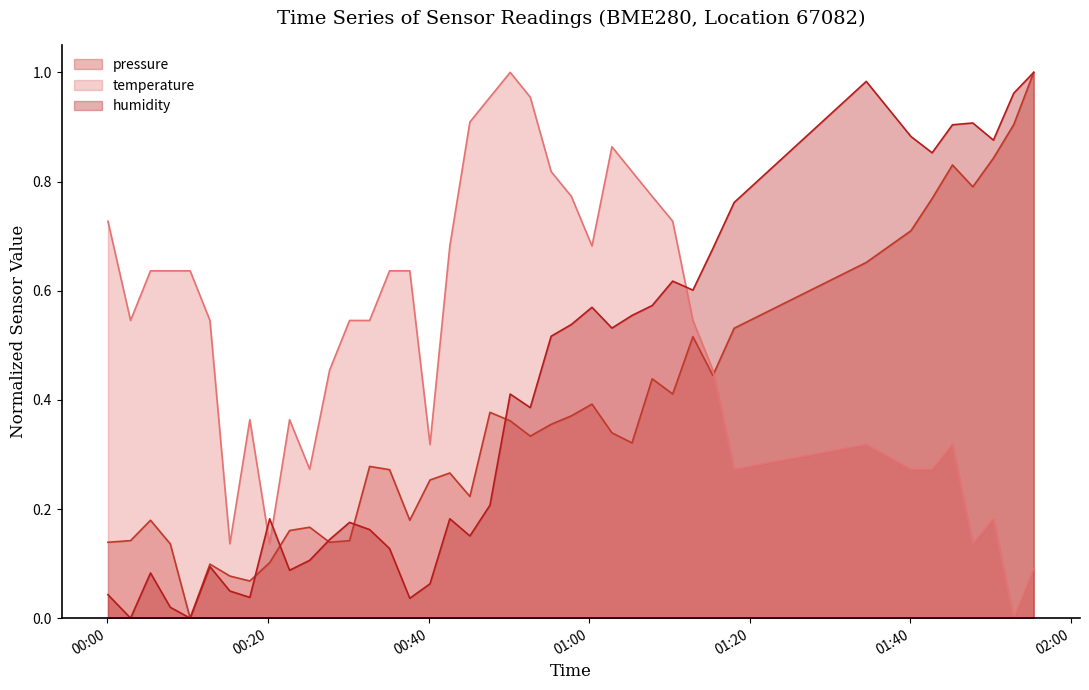

Rank the series by their average value, from lowest to highest.

pressure, humidity, temperature